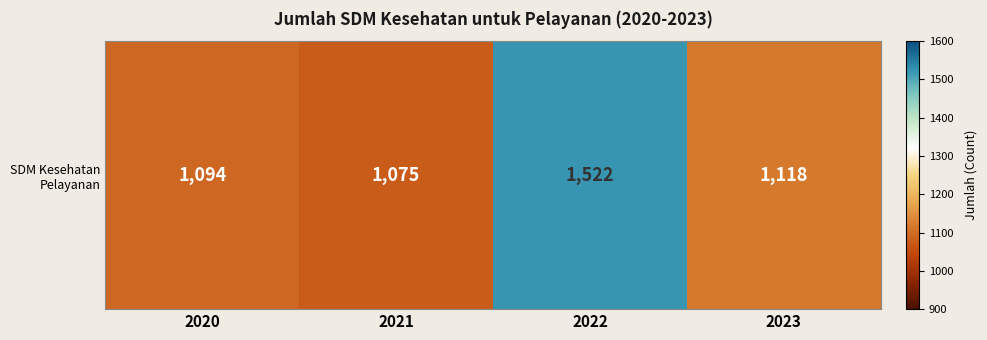

Reading left to right, transcribe all the data shown in this chart.

1094	1075	1522	1118